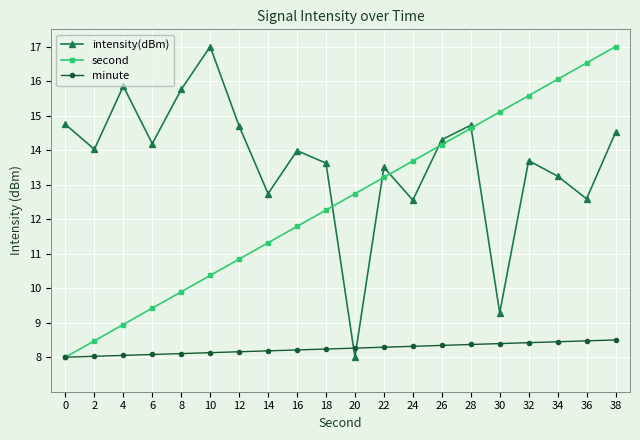

What is the spread (max minus min) of values at 6?

6.1